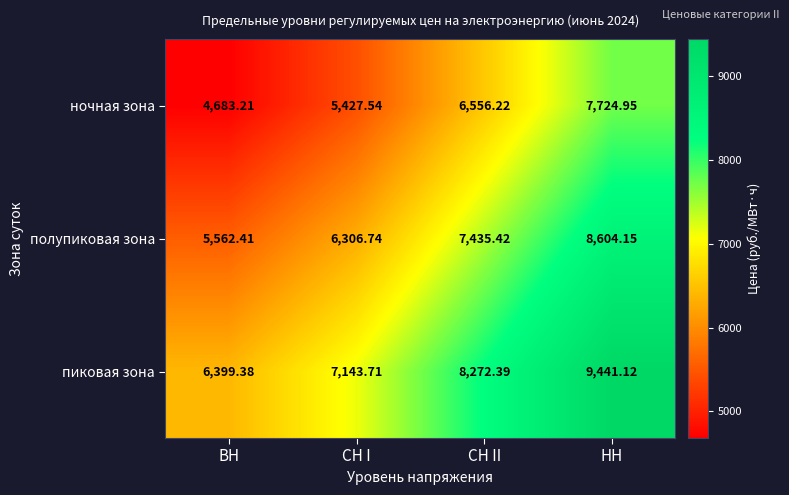

Which category has the lowest value across all series?

ВН